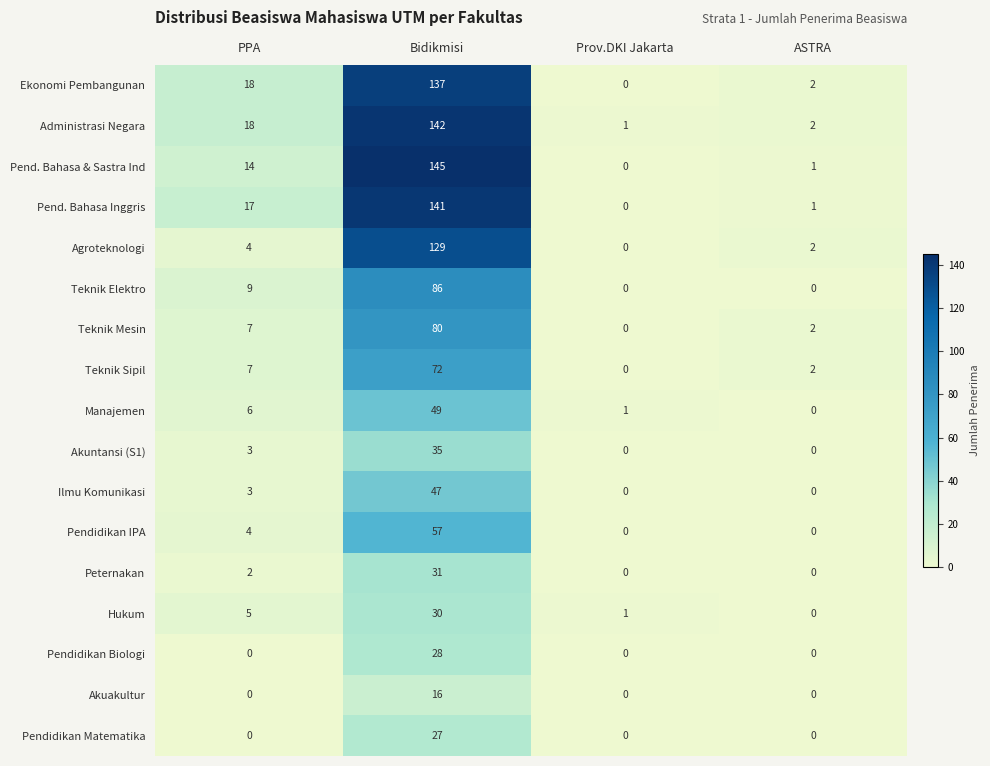

What is the difference between the Pendidikan Matematika values at PPA and Bidikmisi?

27